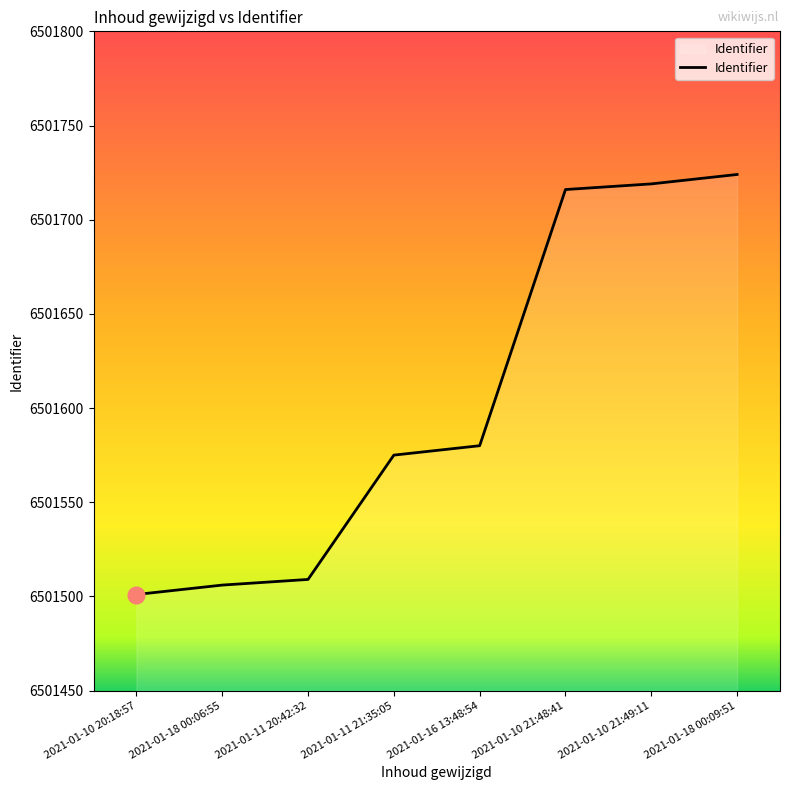

True or false: the data shows 10120954 at 2021-01-11 20:42:32.

False